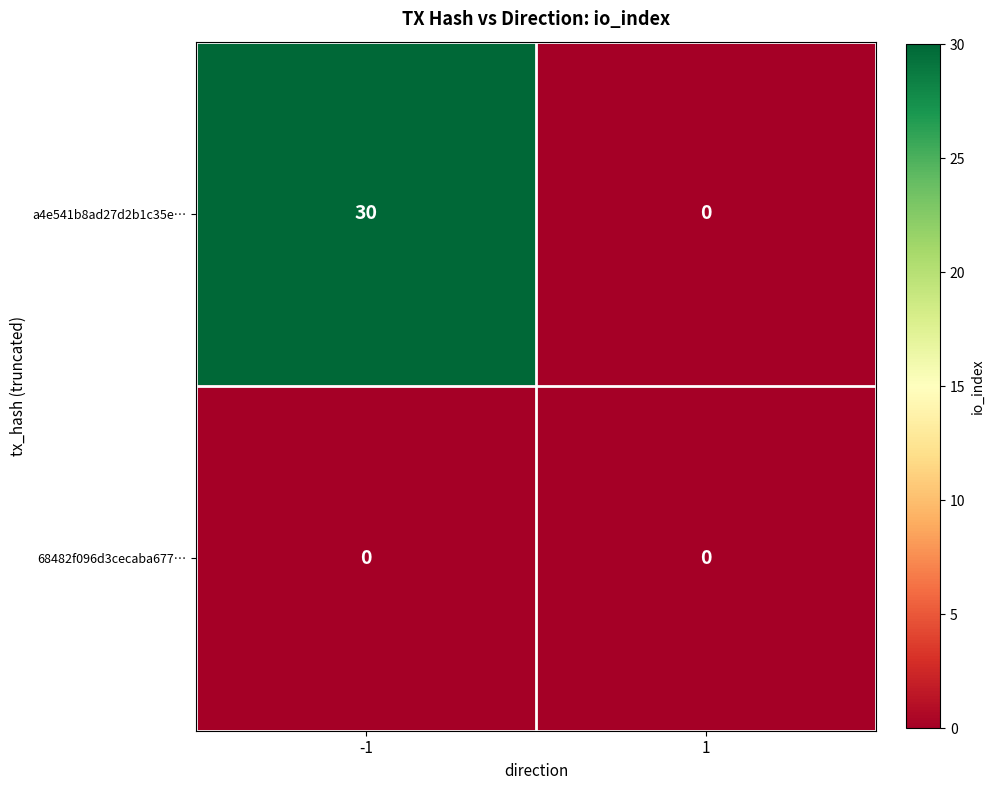

What is the difference between the highest and lowest values at -1?

30